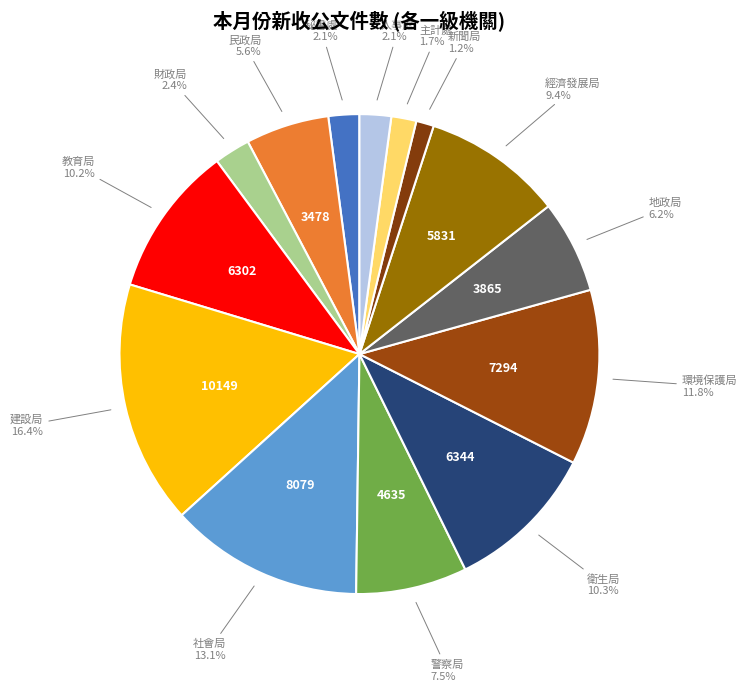

Count the number of slices in the pie.

14